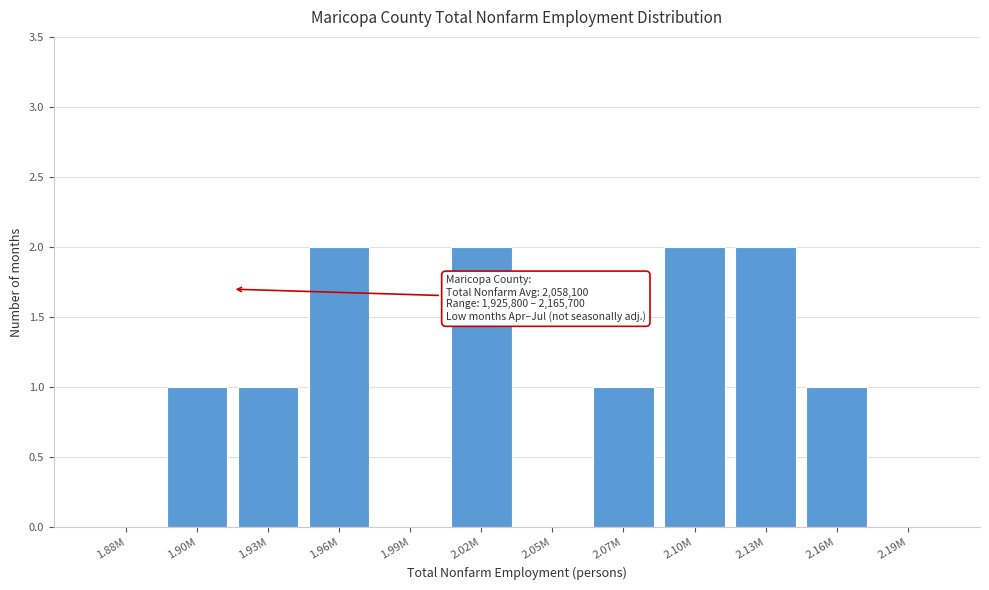

Reading right to left, list all the values displayed in this chart.

2.19M=0	2.16M=1	2.13M=2	2.10M=2	2.07M=1	2.05M=0	2.02M=2	1.99M=0	1.96M=2	1.93M=1	1.90M=1	1.88M=0